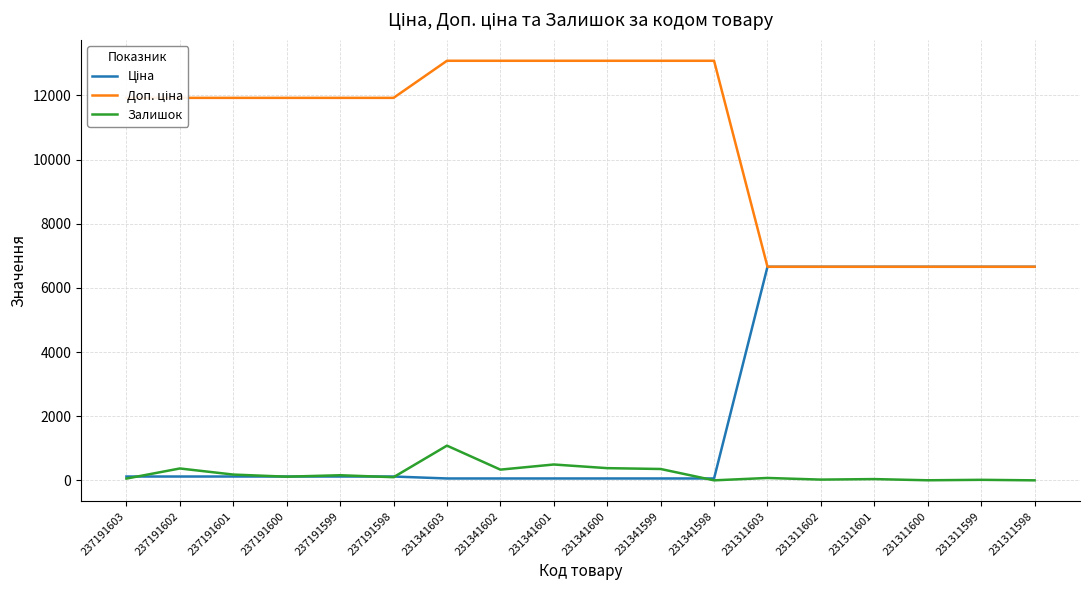

What is the greatest value displayed?

13081.5